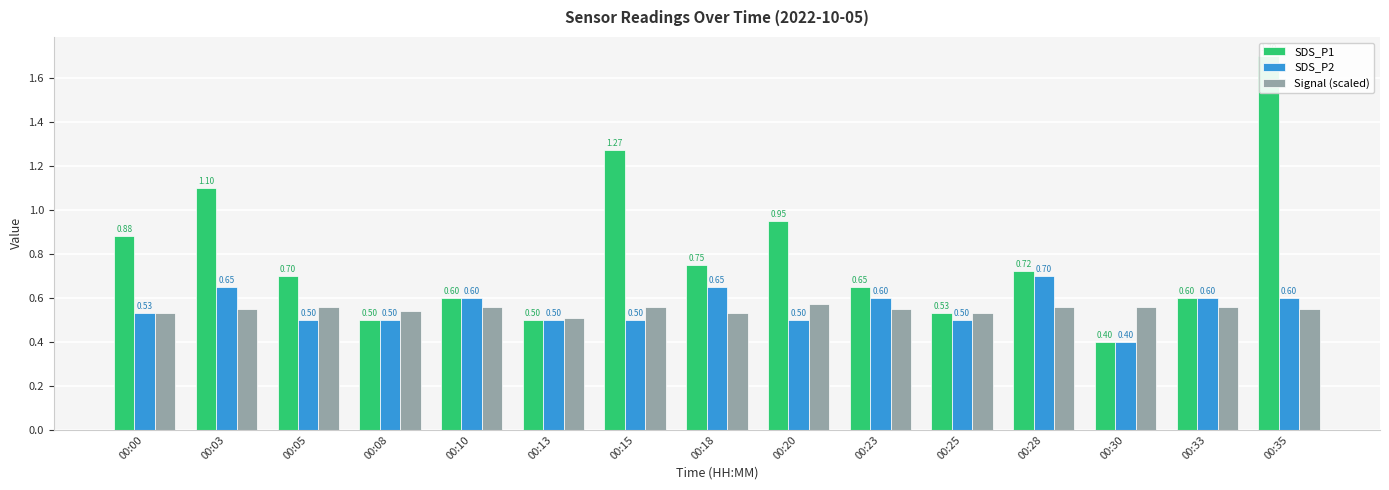

Is it true that Signal (scaled) equals 0.3 at 00:30?

False